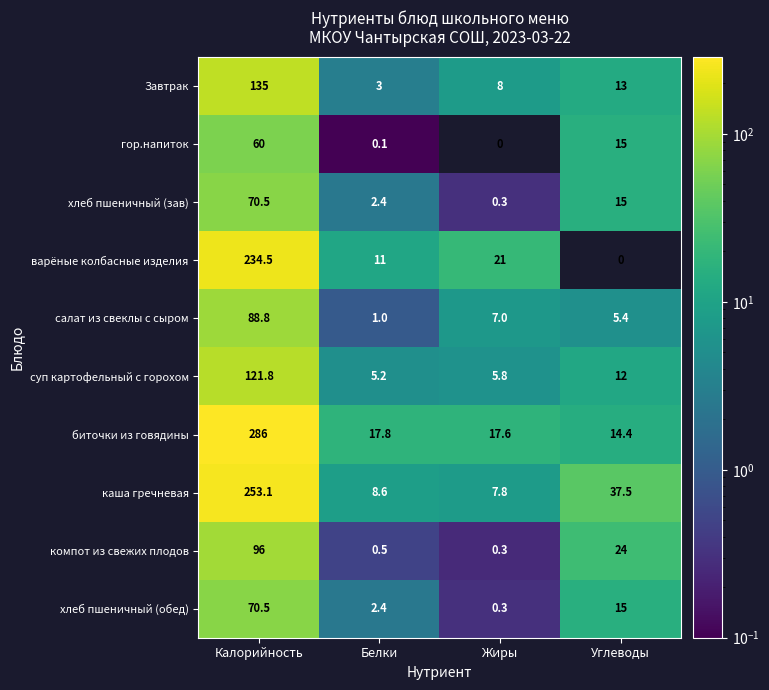

The Завтрак series shows 4.2 at Белки. True or false?

False